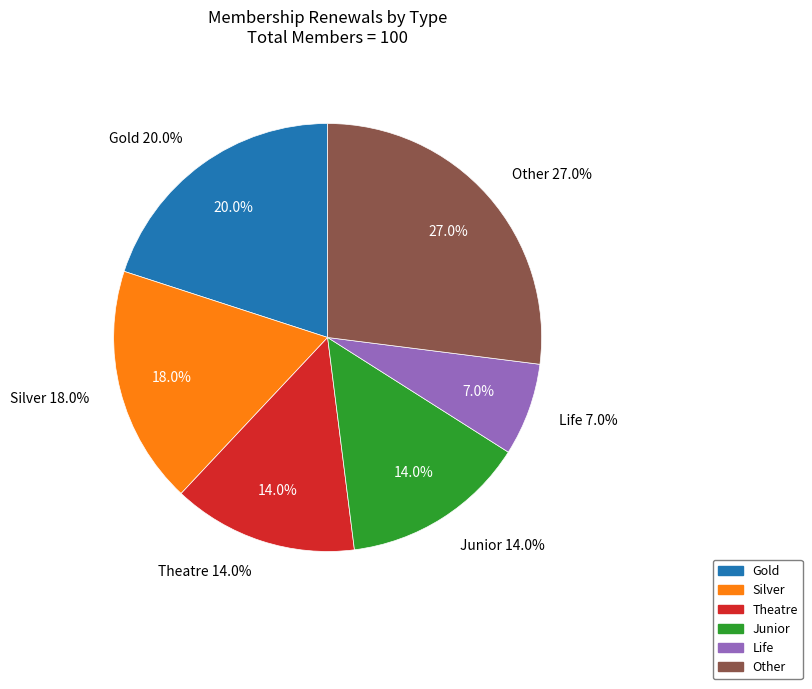

What is the change in value from Theatre to Life?

-7